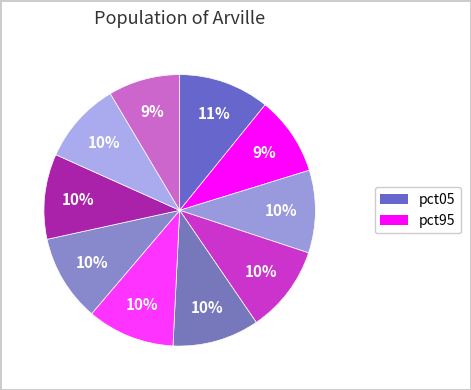

How many segments does this pie chart have?

10